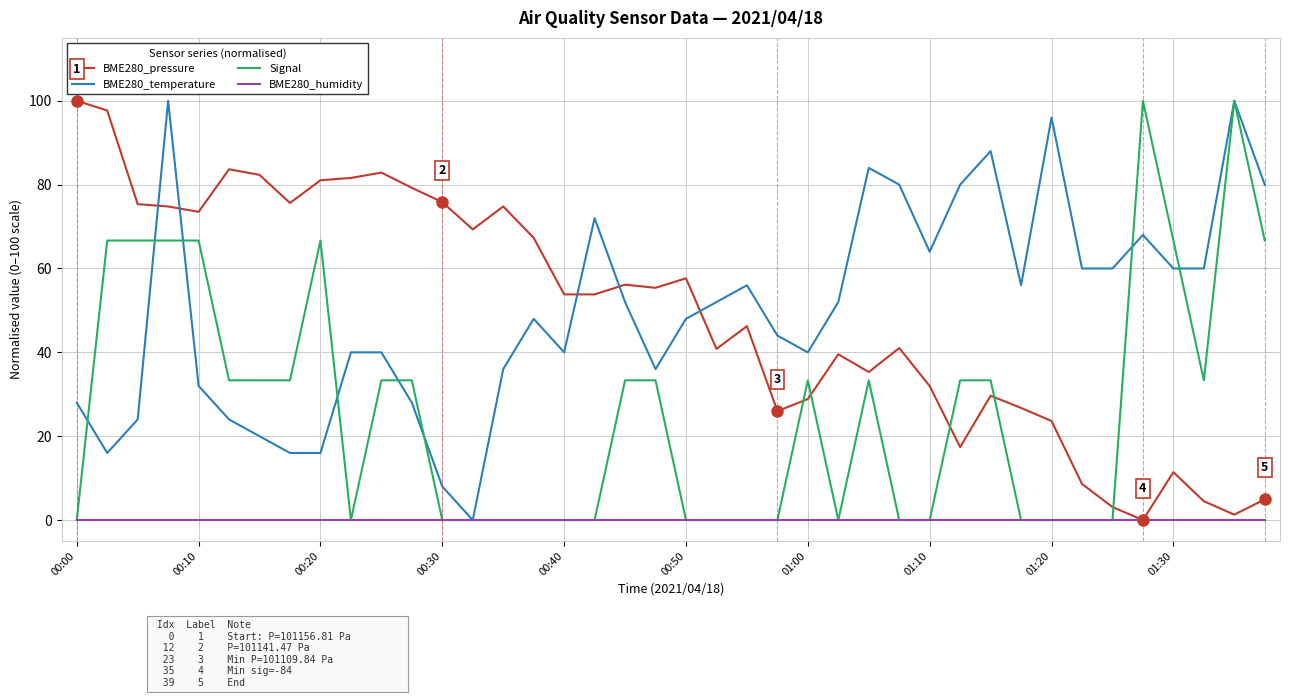

What is the difference between the maximum and minimum values in the Signal series?

100.0